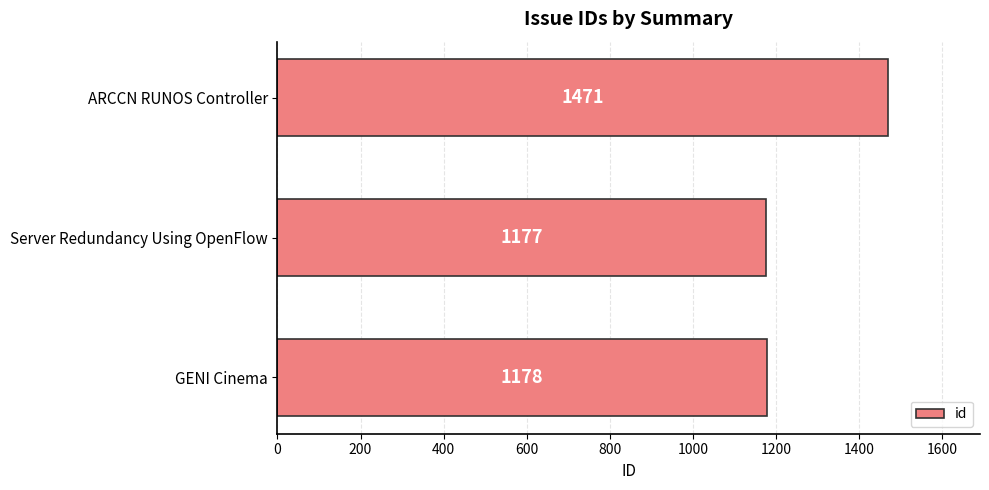

What is the sum of the values at GENI Cinema and Server Redundancy Using OpenFlow?

2355